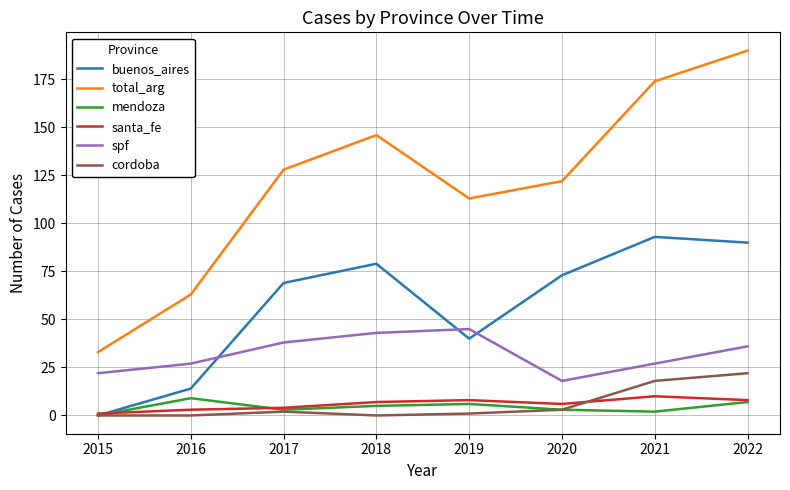

Rank the series at 2016 from lowest to highest value.

cordoba, santa_fe, mendoza, buenos_aires, spf, total_arg